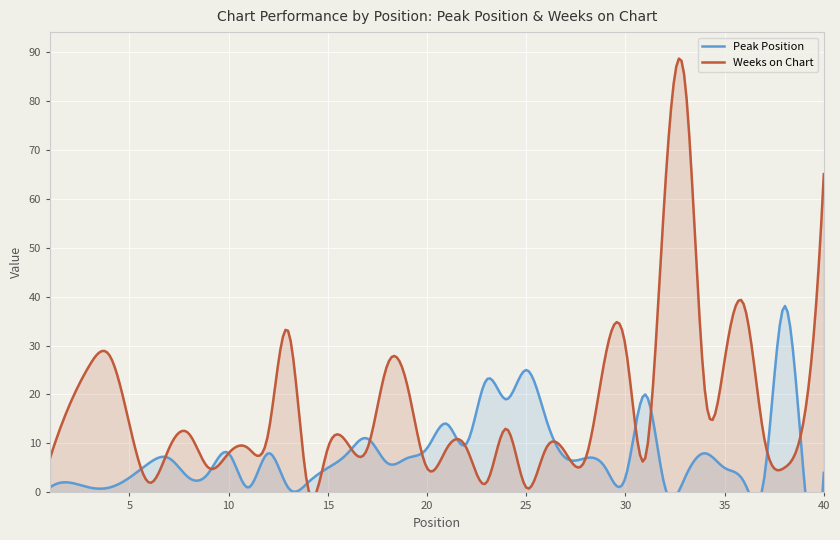

After their last crossing, which series has the higher values: Weeks on Chart or Peak Position?

Weeks on Chart